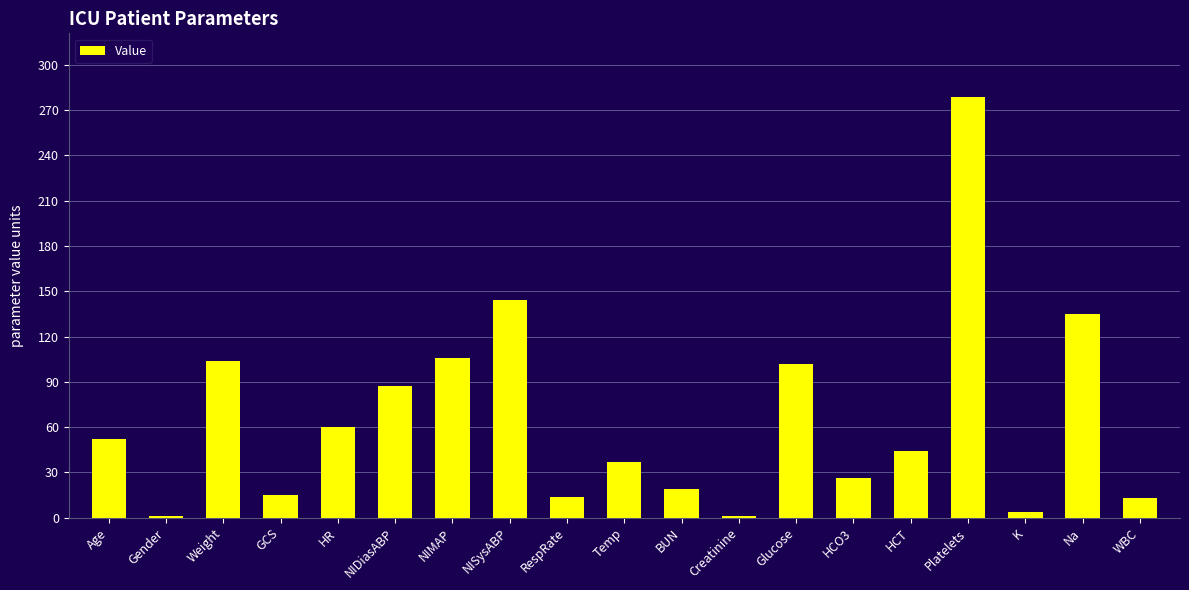

The value at Temp is 37.0. True or false?

True